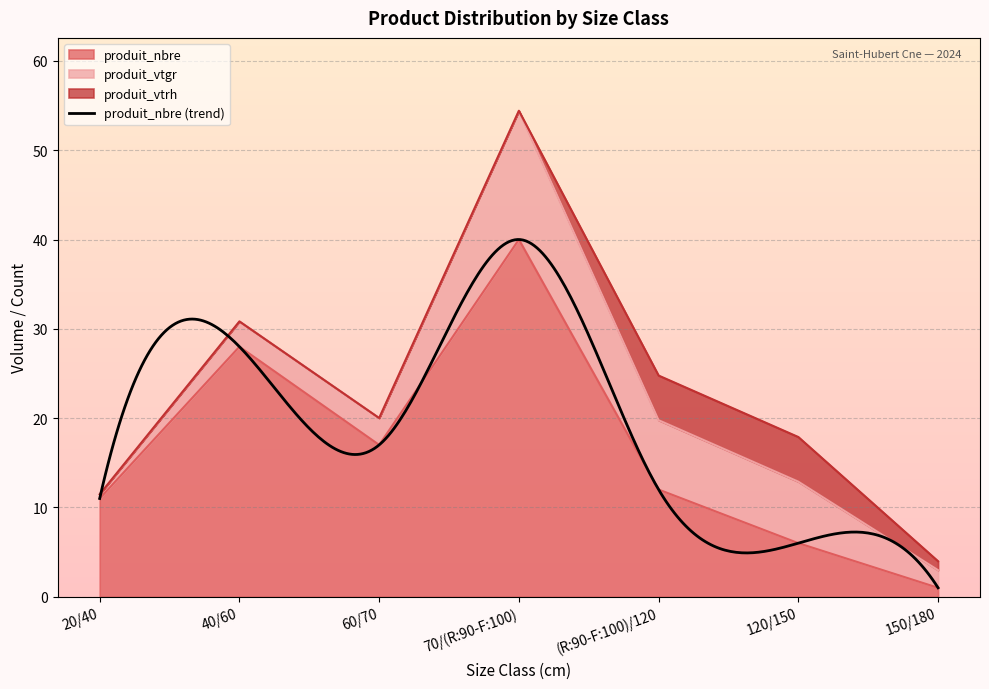

In produit_nbre, how many points are higher than both neighbors (excluding endpoints)?

2